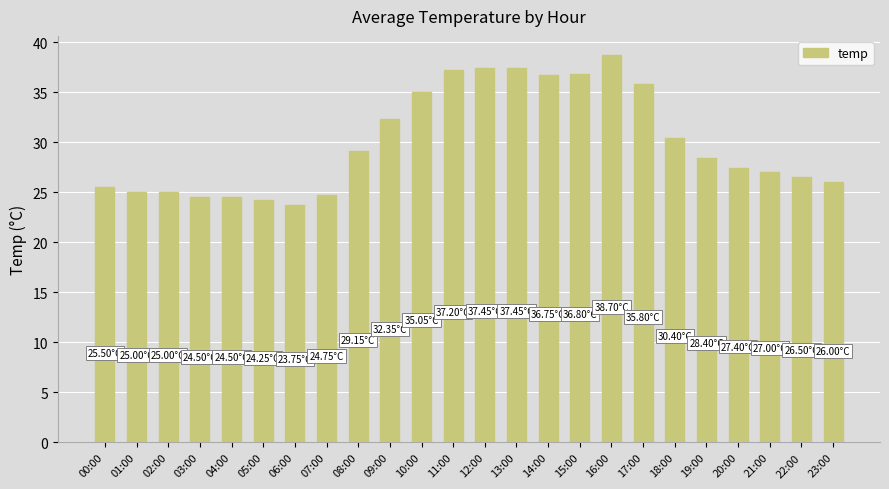

What is the ratio of the value at 02:00 to the value at 13:00?

0.7